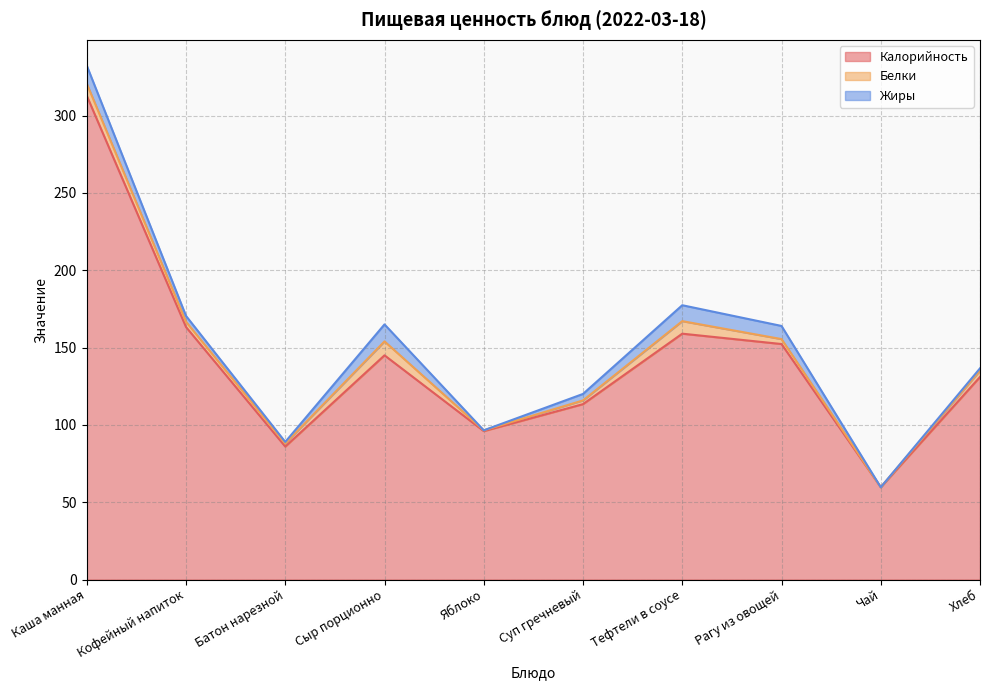

What is the label of the 3rd point from the left?

Батон нарезной